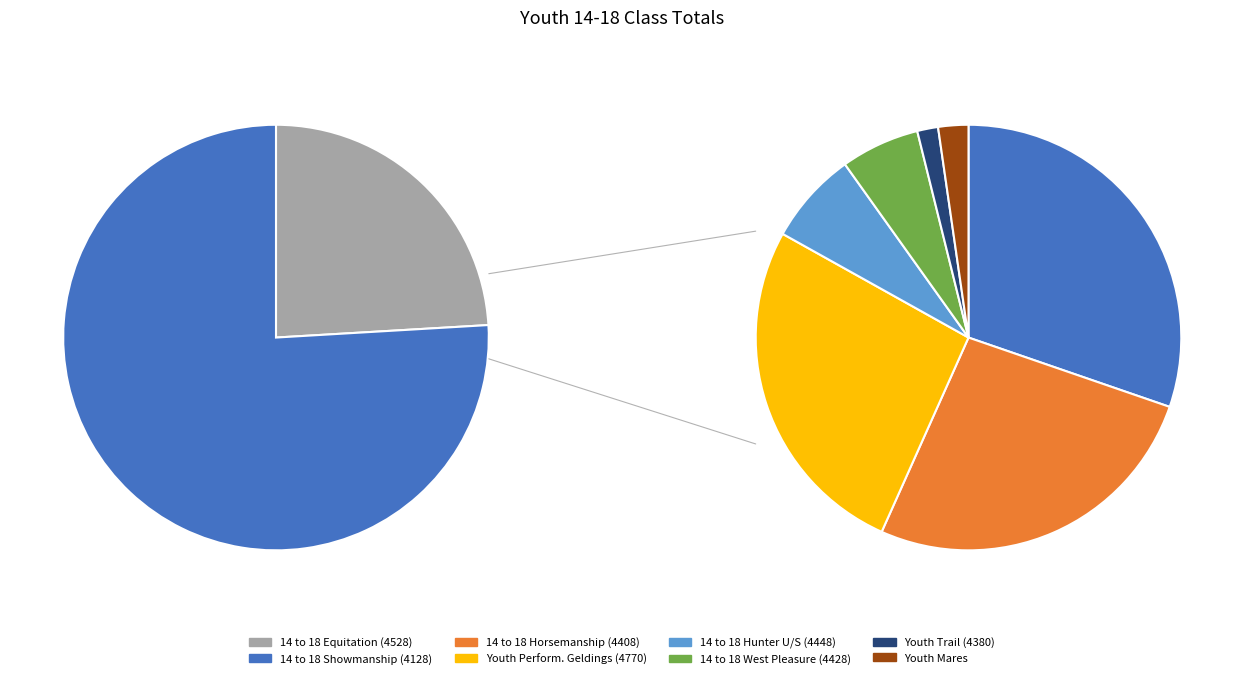

Between Youth Perform. Geldings (4770) and Youth Mares, which is larger?

Youth Perform. Geldings (4770)